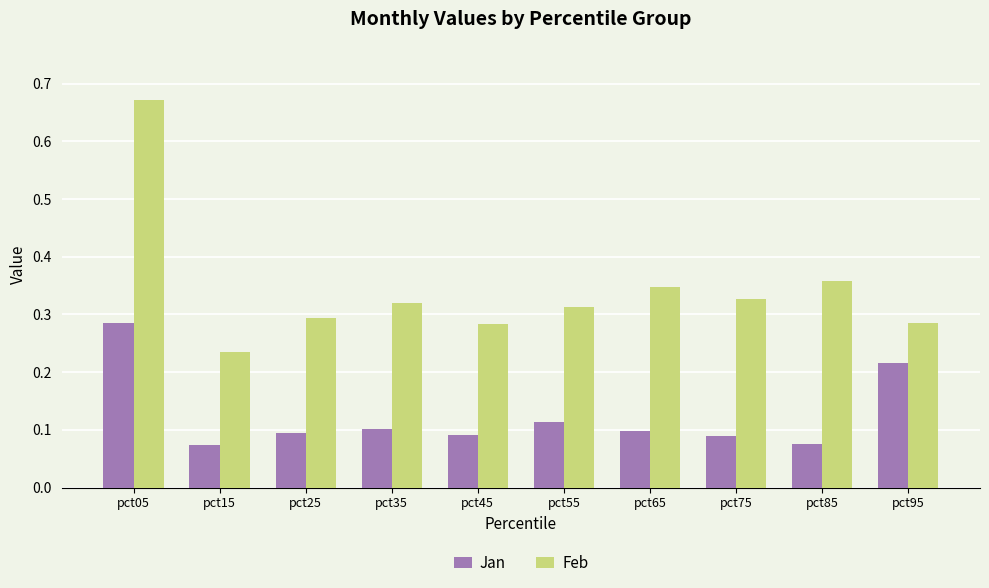

At how many categories does at least one series exceed 0?

10